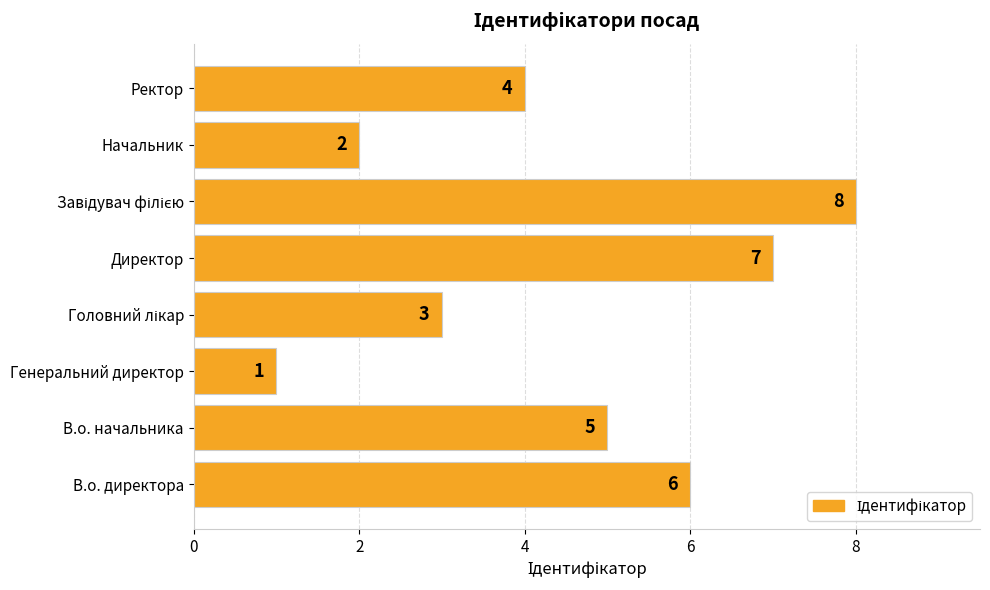

Reading bottom to top, list all the values displayed in this chart.

6	5	1	3	7	8	2	4